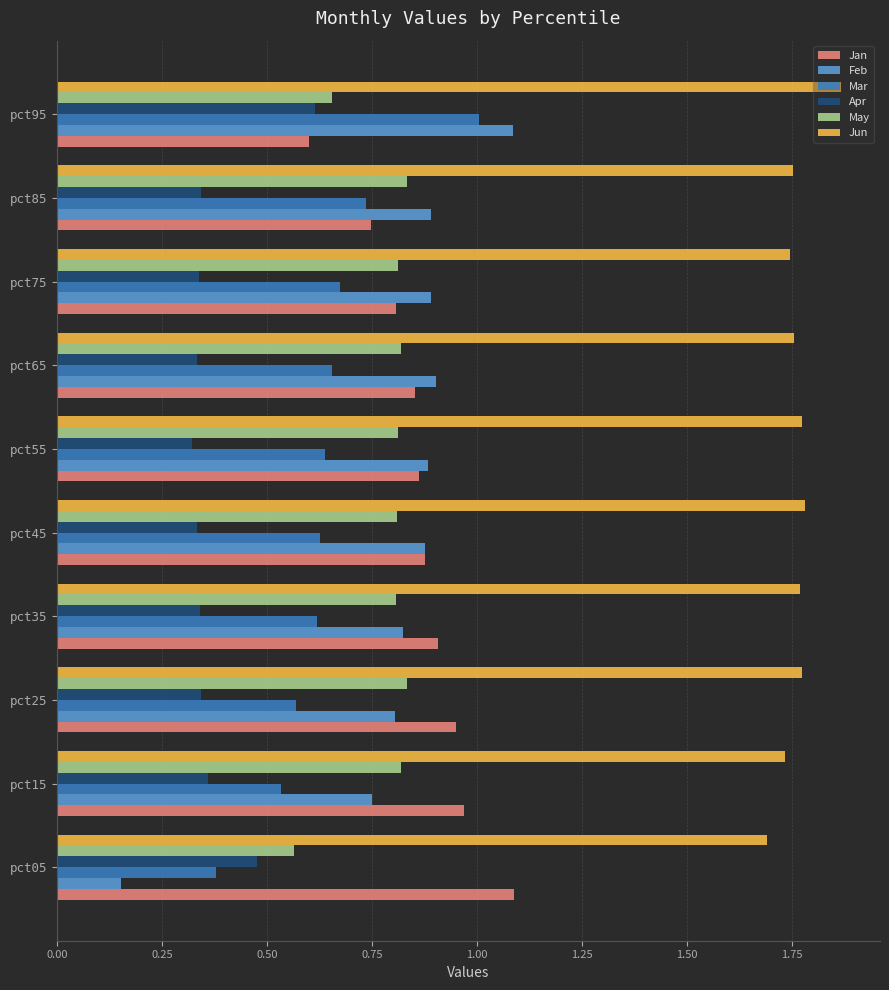

What is the sum of all Feb values?

8.1